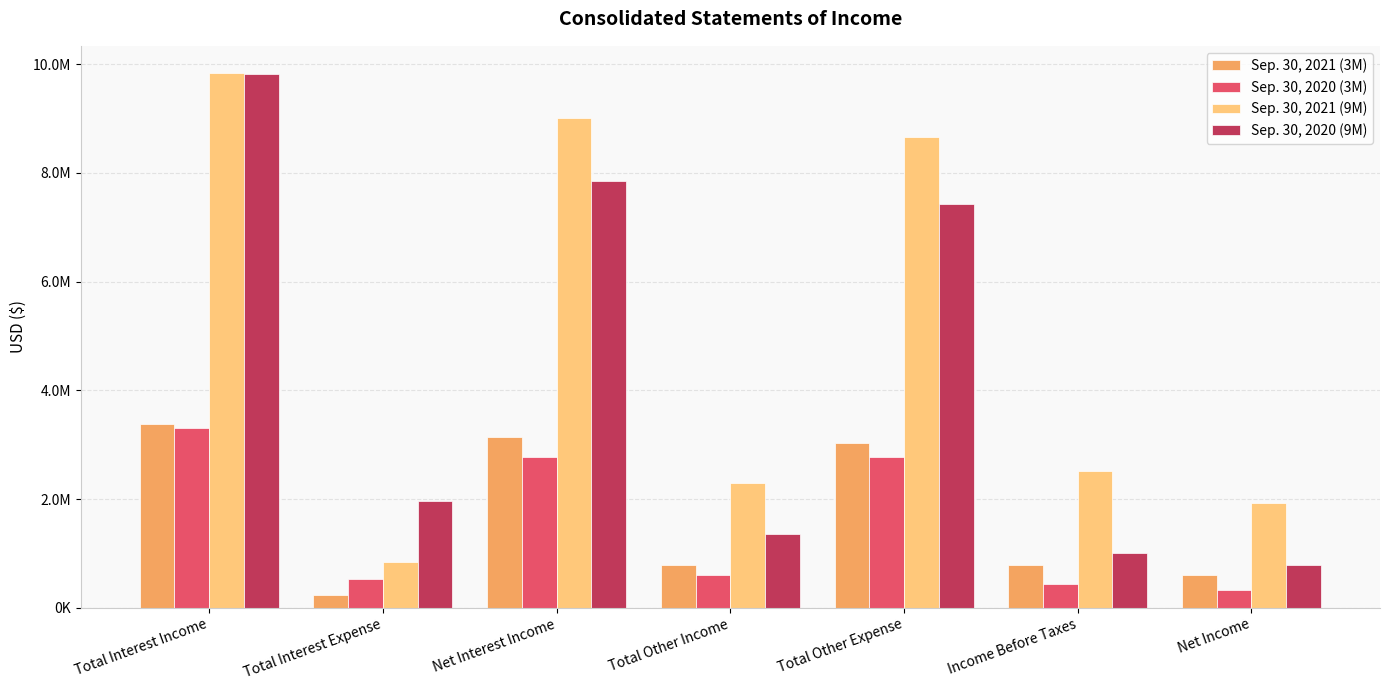

What are all the series names shown in the legend?

Sep. 30, 2021 (3M), Sep. 30, 2020 (3M), Sep. 30, 2021 (9M), Sep. 30, 2020 (9M)